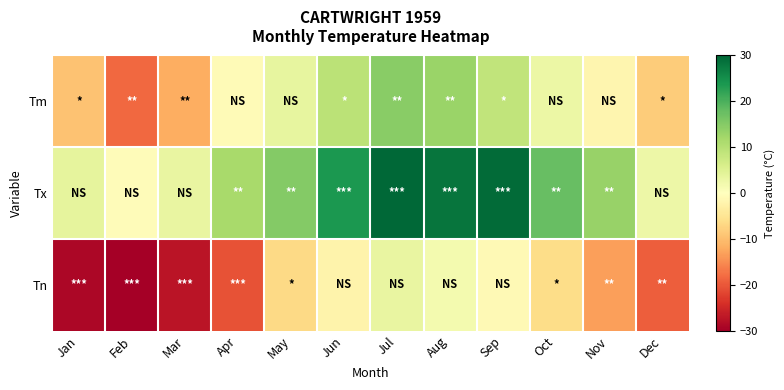

What is the total value across all series at May?

11.9